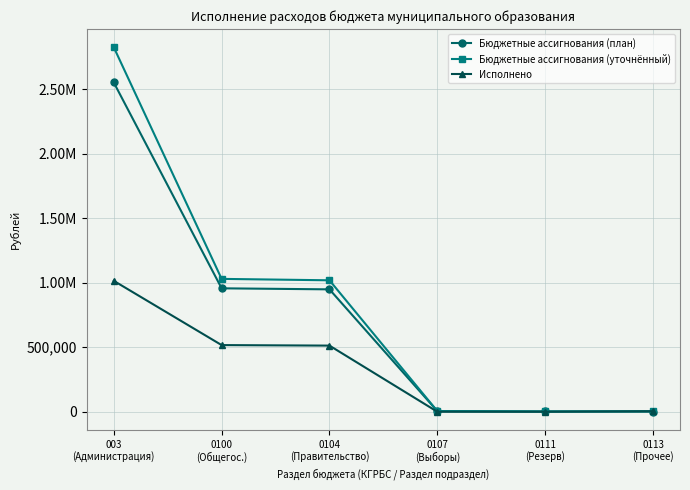

Does the chart have visible grid lines?

Yes